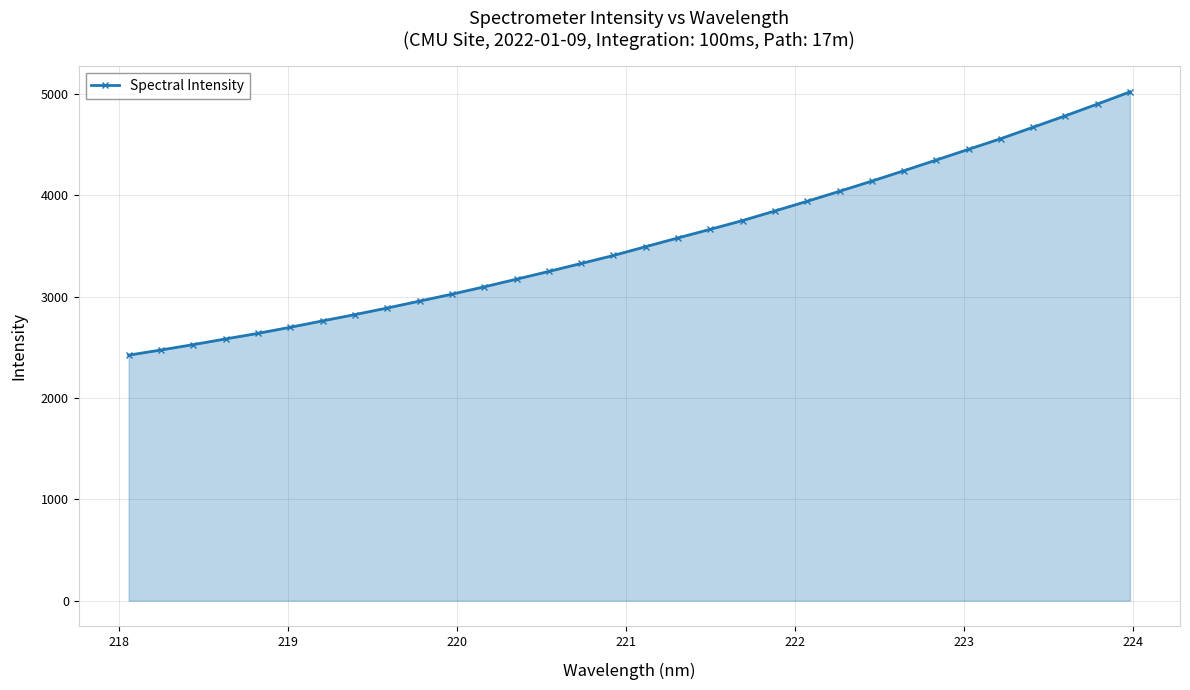

What is the smallest value displayed?

2423.6